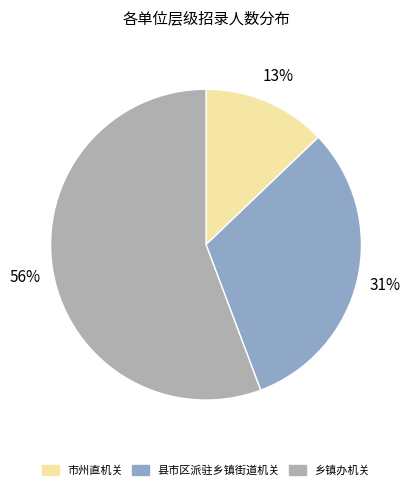

Is there any slice that represents more than half of the pie?

Yes